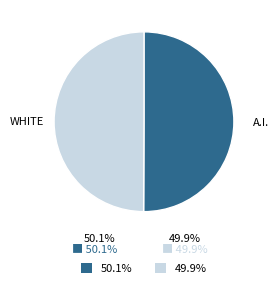

How many segments does this pie chart have?

2